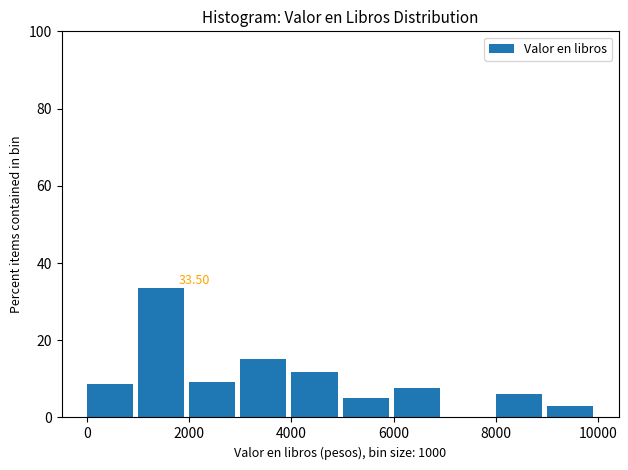

Over which range of the x-axis is the bar tallest?

1000 to 2000